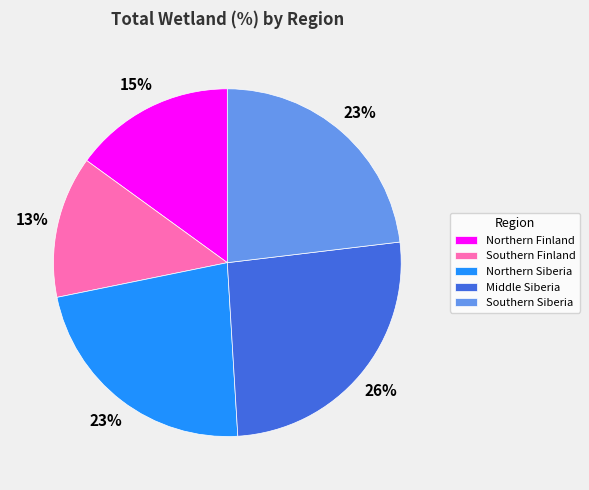

Is the sum of Middle Siberia and Northern Finland greater than half?

No